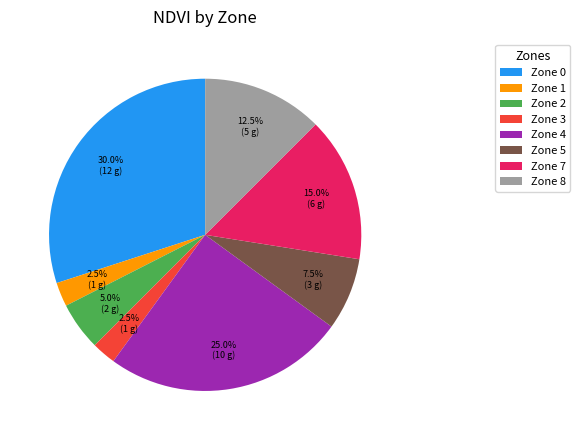

Which has a higher value, Zone 4 or Zone 2?

Zone 4